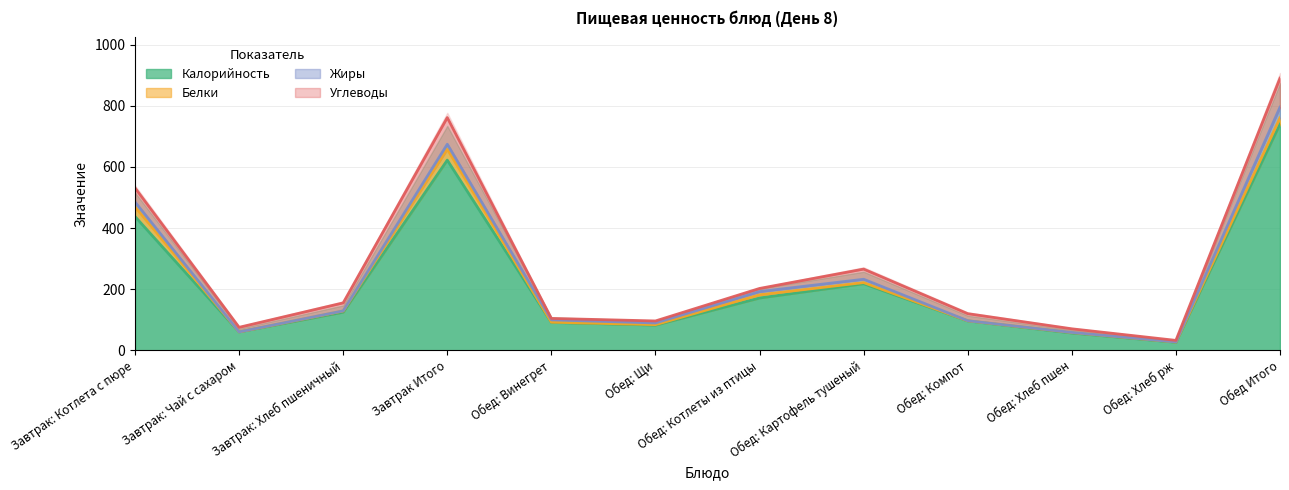

What is the lowest value of the Углеводы series?

4.8